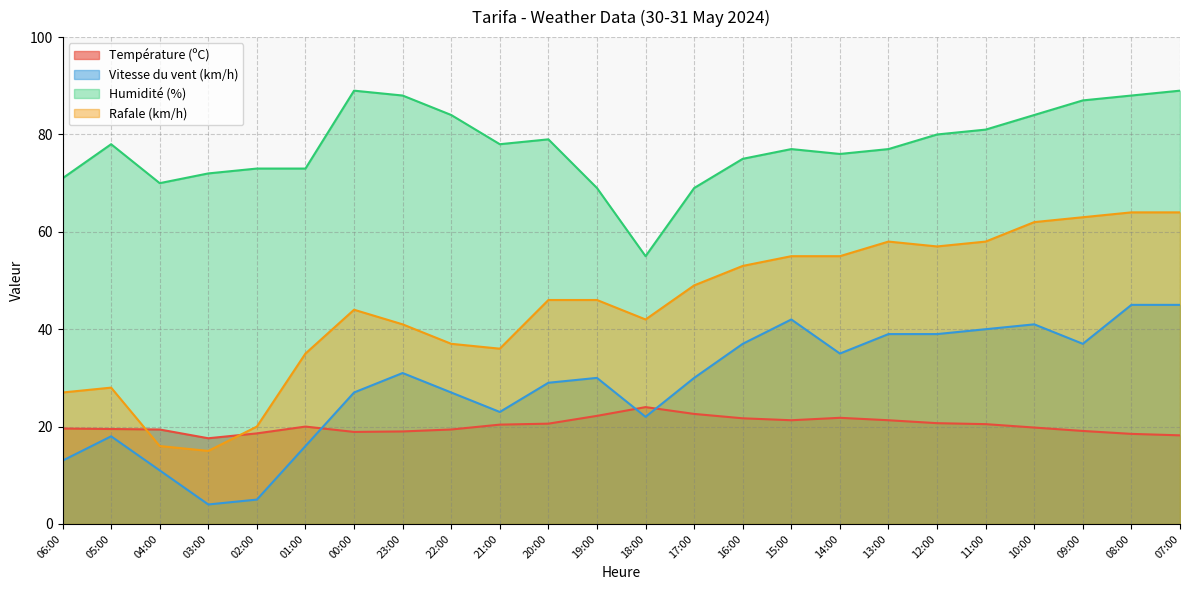

What are all the series names shown in the legend?

Température (ºC), Vitesse du vent (km/h), Humidité (%), Rafale (km/h)